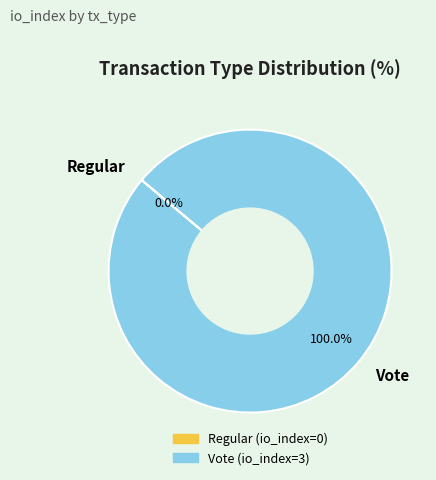

To the nearest percent, what is the combined percentage of Regular and Vote?

100%